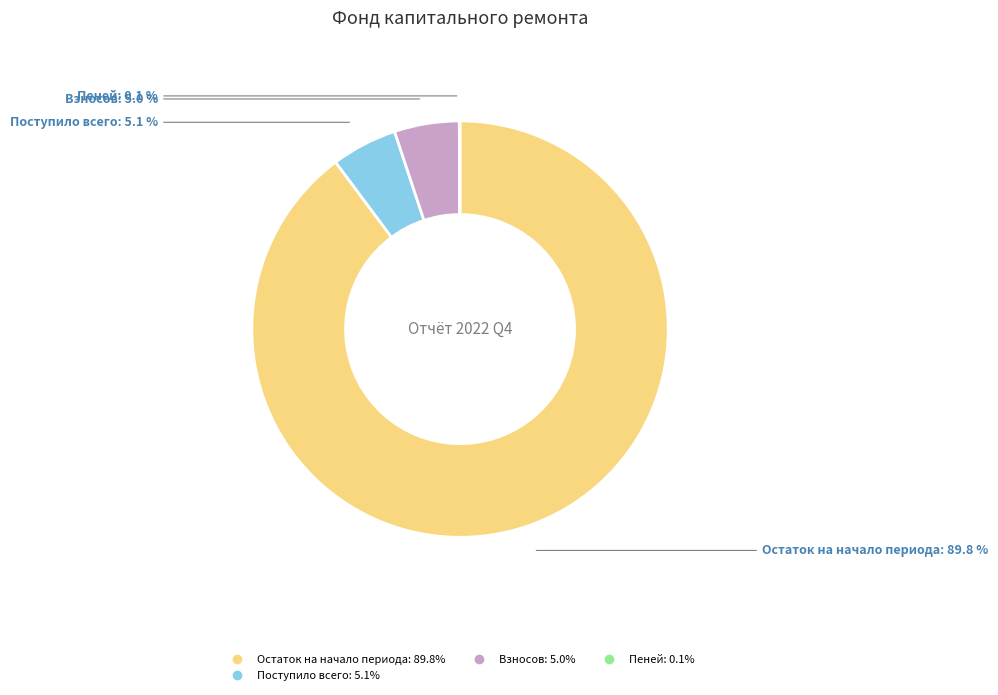

Does any single category account for the majority?

Yes